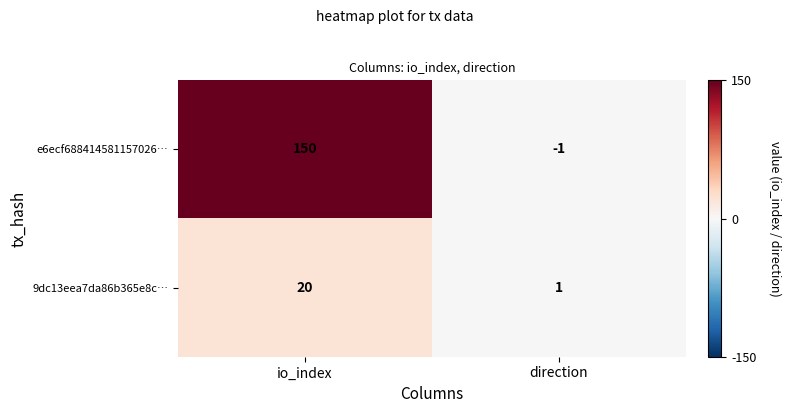

Reading right to left, what are all the values shown in this chart?

e6ecf688414581157026…: direction=-1	io_index=150
9dc13eea7da86b365e8c…: direction=1	io_index=20